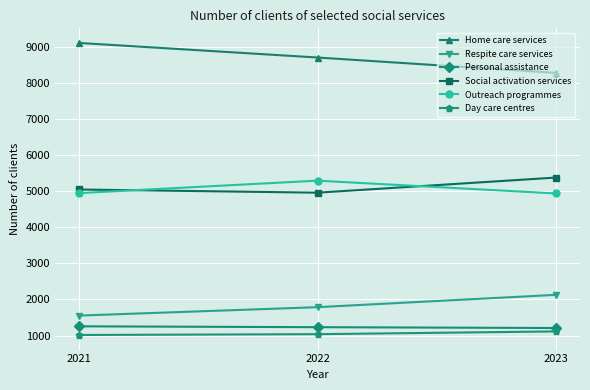

What is the difference between the Outreach programmes values at 2022 and 2021?

345